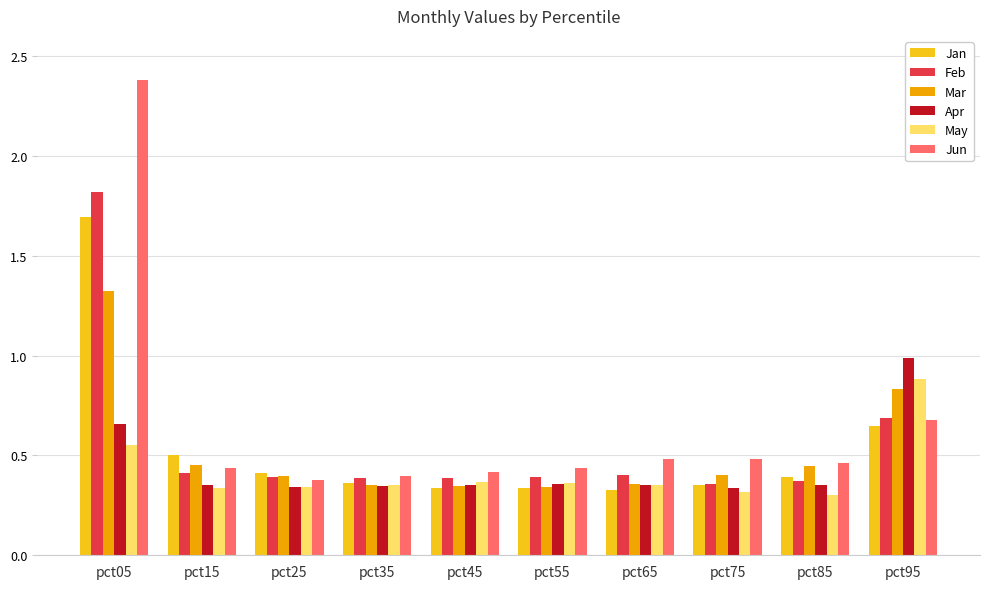

At which category does the chart reach its peak across all series?

pct05